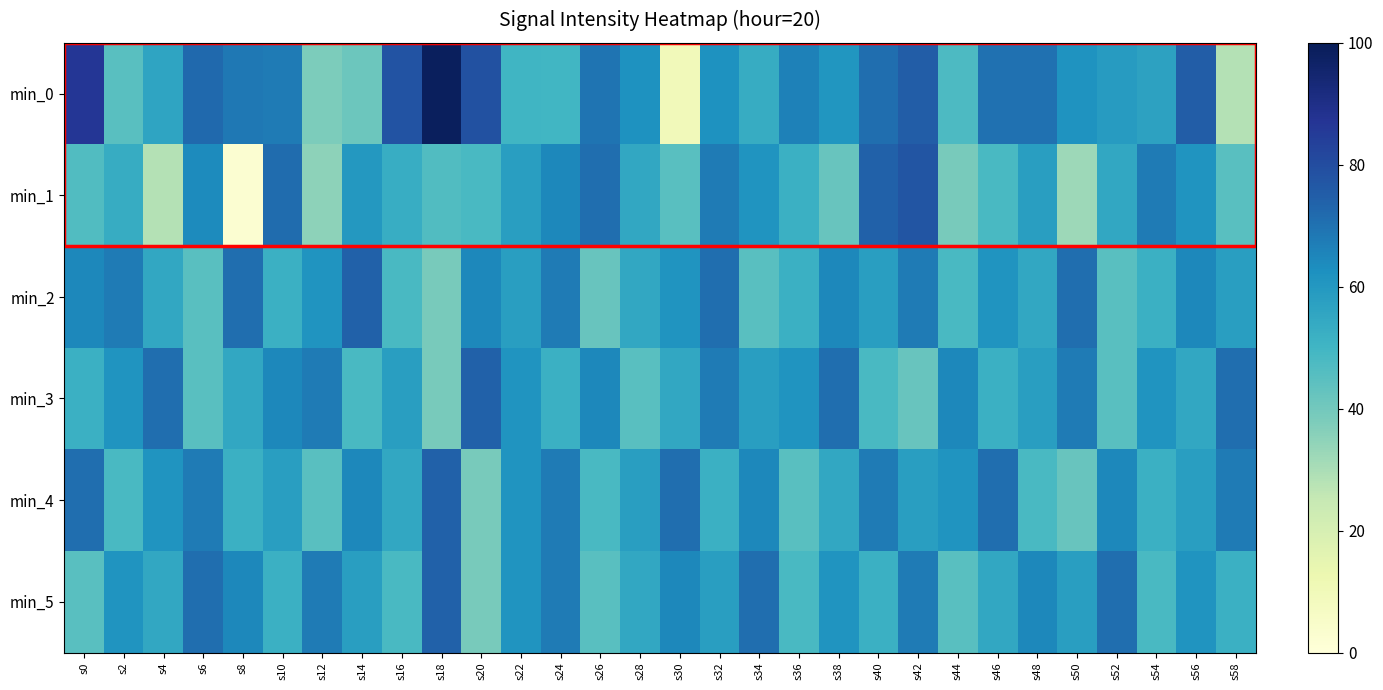

What is the greatest value displayed?

98.8